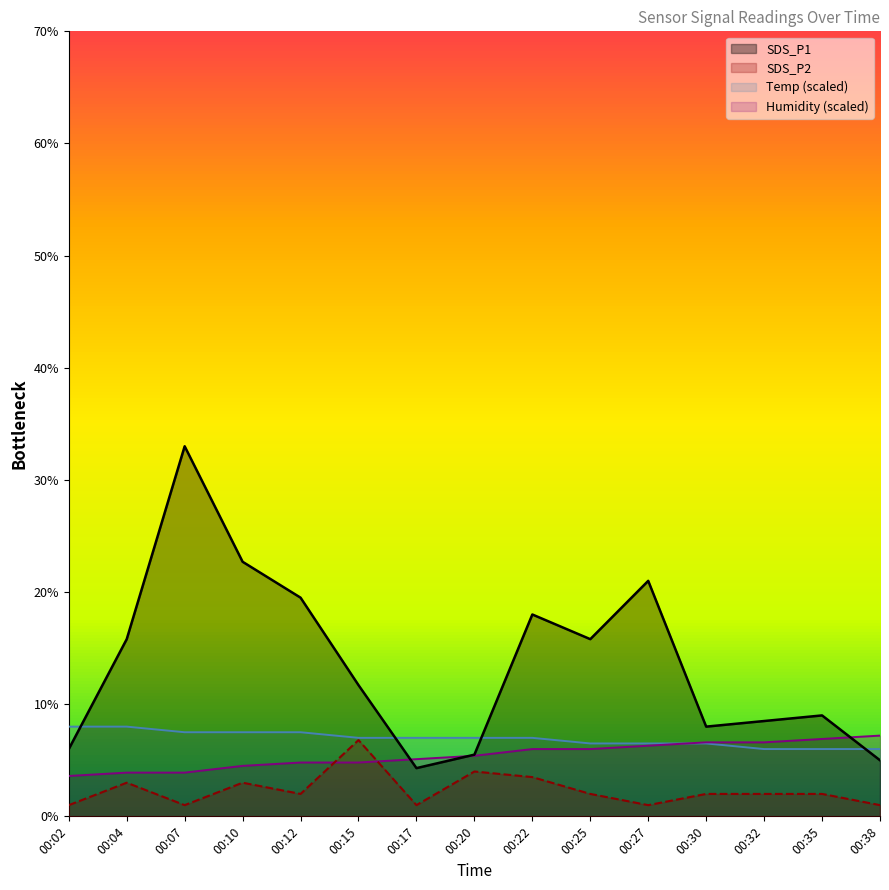

What are all the series names shown in the legend?

SDS_P1, SDS_P2, Temp (scaled), Humidity (scaled)